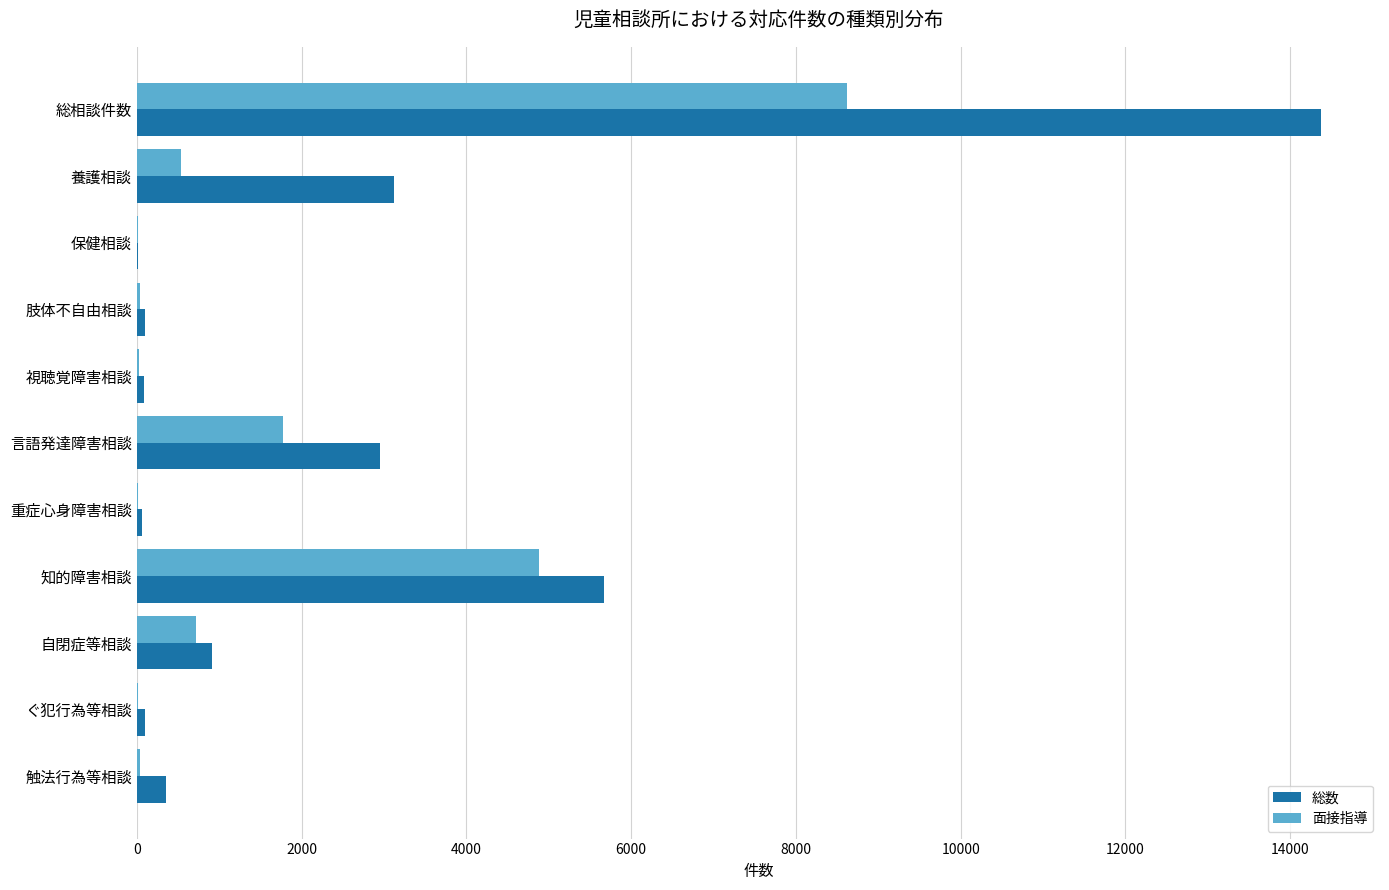

Which category has the highest value in the 面接指導 series?

総相談件数